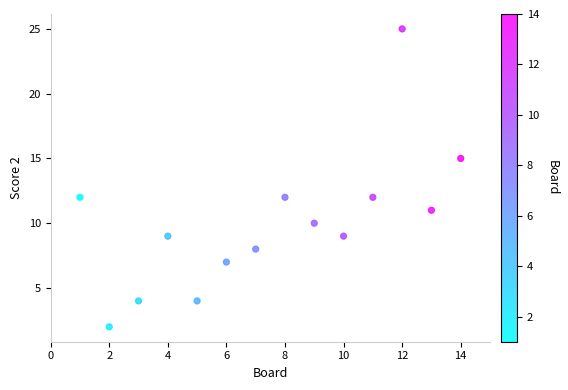

What is the range of Y values (max minus min)?

23